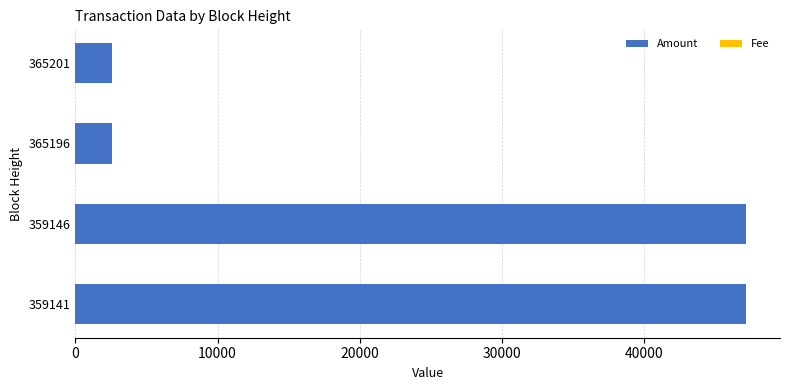

The value of Amount at 359141 is 47200. True or false?

True